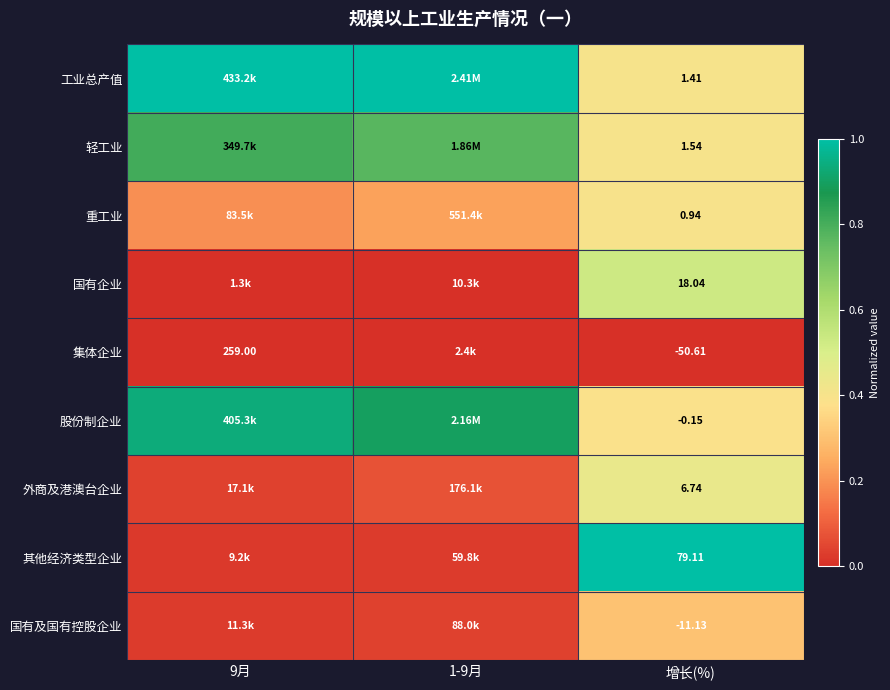

At 增长(%), list the series in order from largest to smallest.

其他经济类型企业, 国有企业, 外商及港澳台企业, 轻工业, 工业总产值, 重工业, 股份制企业, 国有及国有控股企业, 集体企业